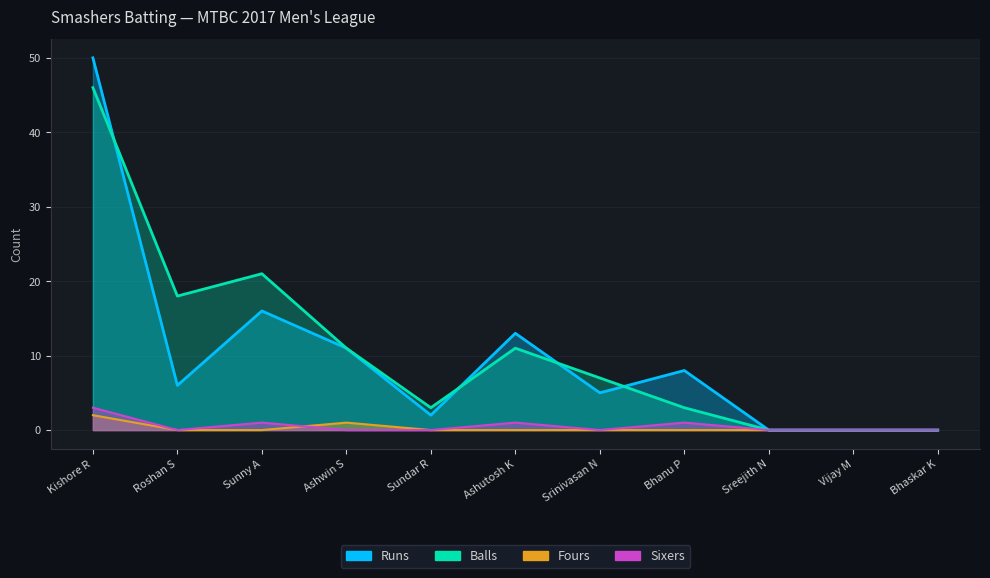

What is the label of the 6th point from the left?

Ashutosh K